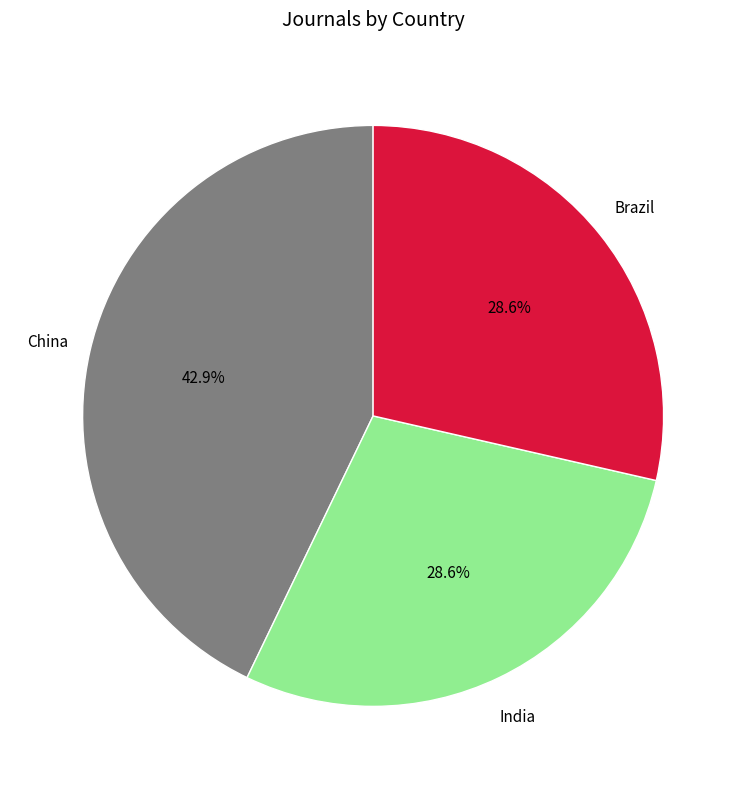

Which slice is the largest?

China